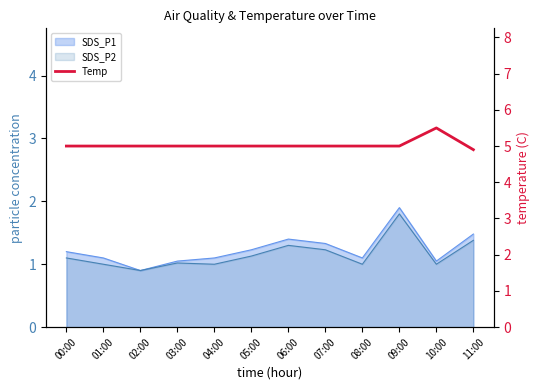

What is the label of the 9th point from the left?

08:00